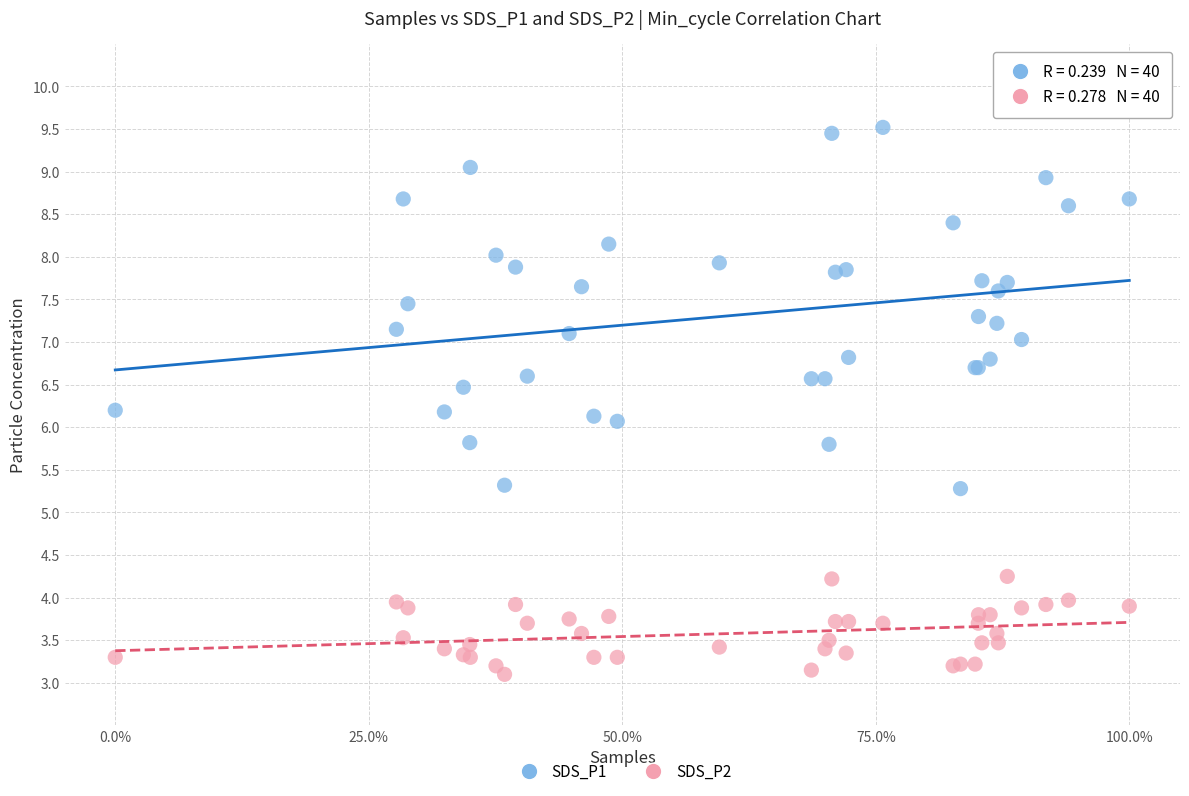

What is the X range (max minus min) for the scatter plot?

1.0